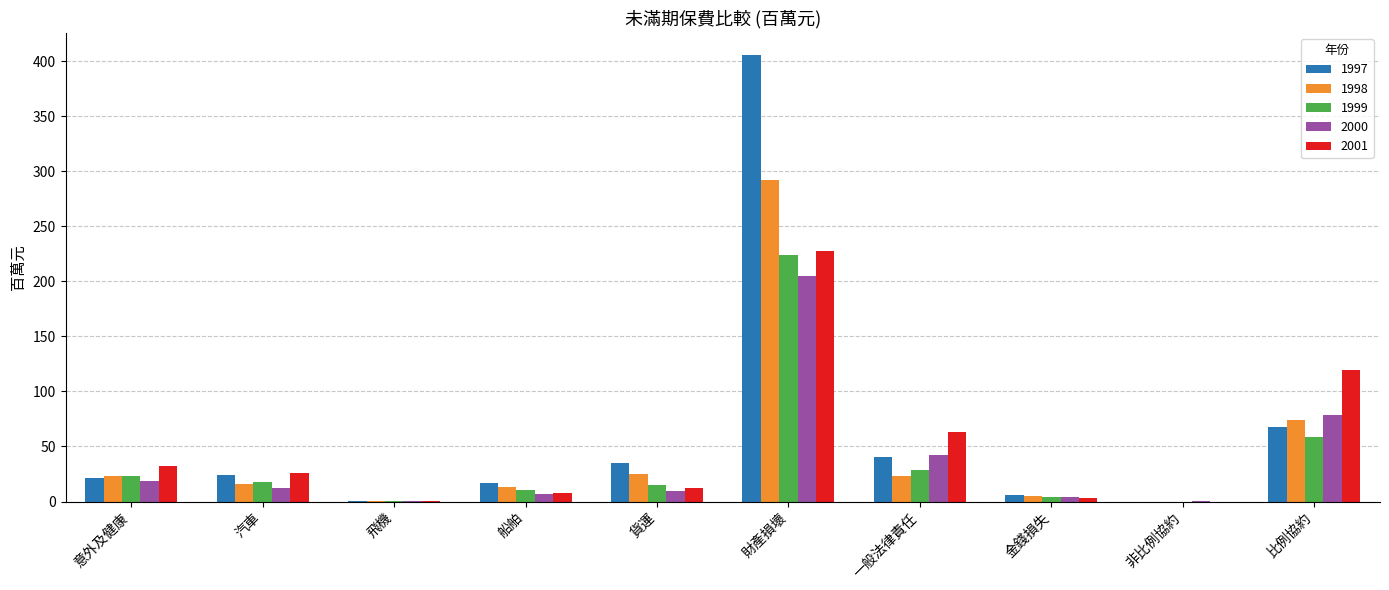

At which label is 1998 closest to 145?

比例協約